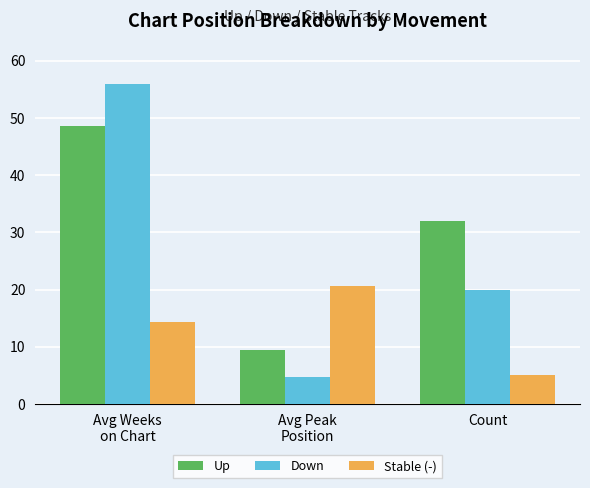

List the series in order of their overall mean, lowest first.

Stable (-), Down, Up